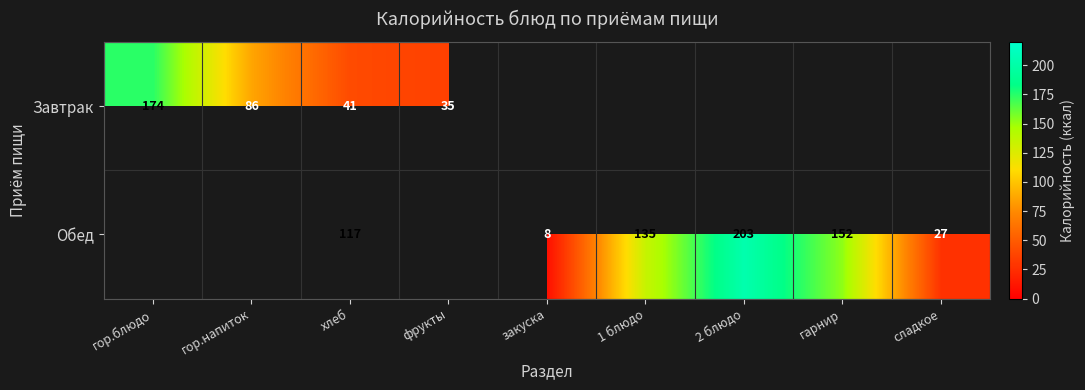

At which category does the chart reach its minimum across all series?

закуска